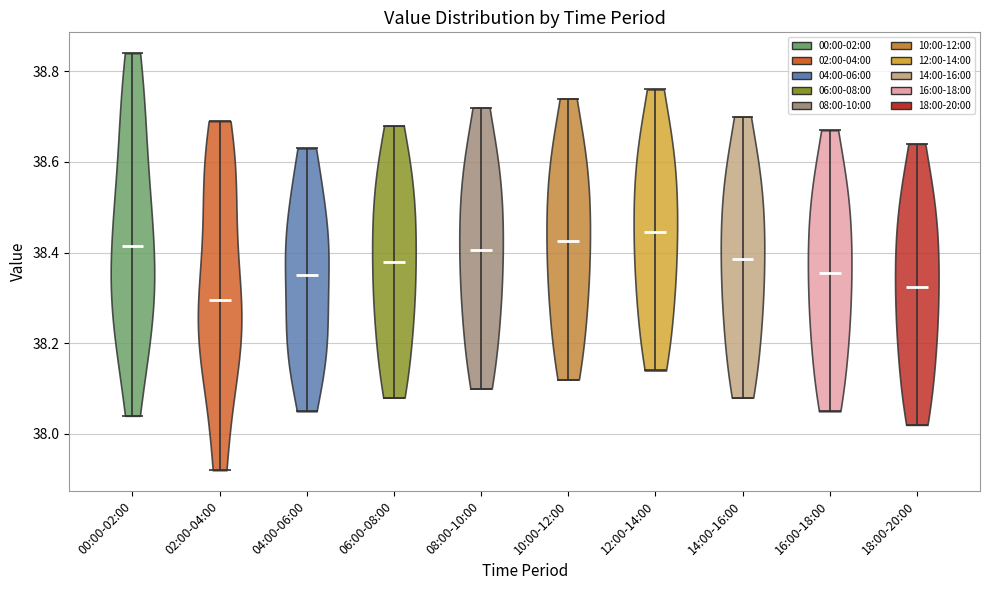

Reading left to right, read every violin against the y-axis: where its median line is, and the lowest and highest points it reaches. The values are not printed on the chart, so give them approximately, as read against the axis.

00:00-02:00: median line 38.42, lowest point 38.04, highest point 38.84
02:00-04:00: median line 38.30, lowest point 37.92, highest point 38.70
04:00-06:00: median line 38.36, lowest point 38.06, highest point 38.64
06:00-08:00: median line 38.38, lowest point 38.08, highest point 38.68
08:00-10:00: median line 38.40, lowest point 38.10, highest point 38.72
10:00-12:00: median line 38.42, lowest point 38.12, highest point 38.74
12:00-14:00: median line 38.44, lowest point 38.14, highest point 38.76
14:00-16:00: median line 38.38, lowest point 38.08, highest point 38.70
16:00-18:00: median line 38.36, lowest point 38.06, highest point 38.68
18:00-20:00: median line 38.32, lowest point 38.02, highest point 38.64